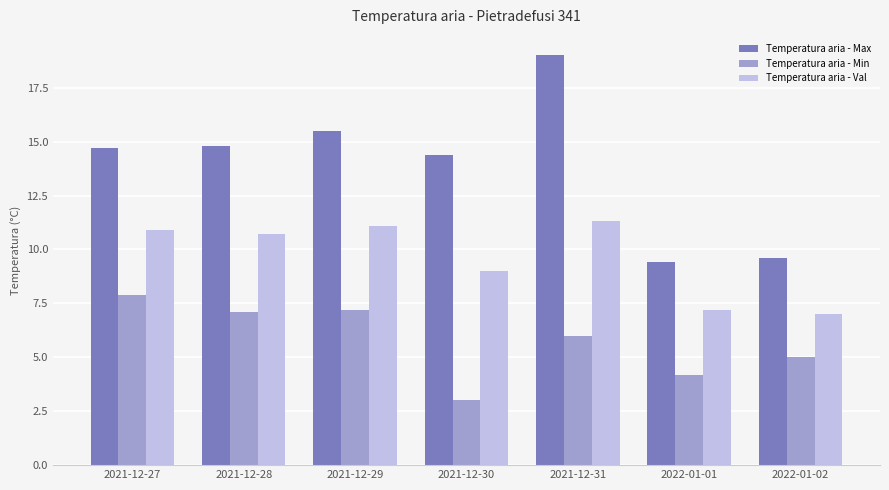

Is it true that Temperatura aria - Val equals 11.1 at 2021-12-29?

True